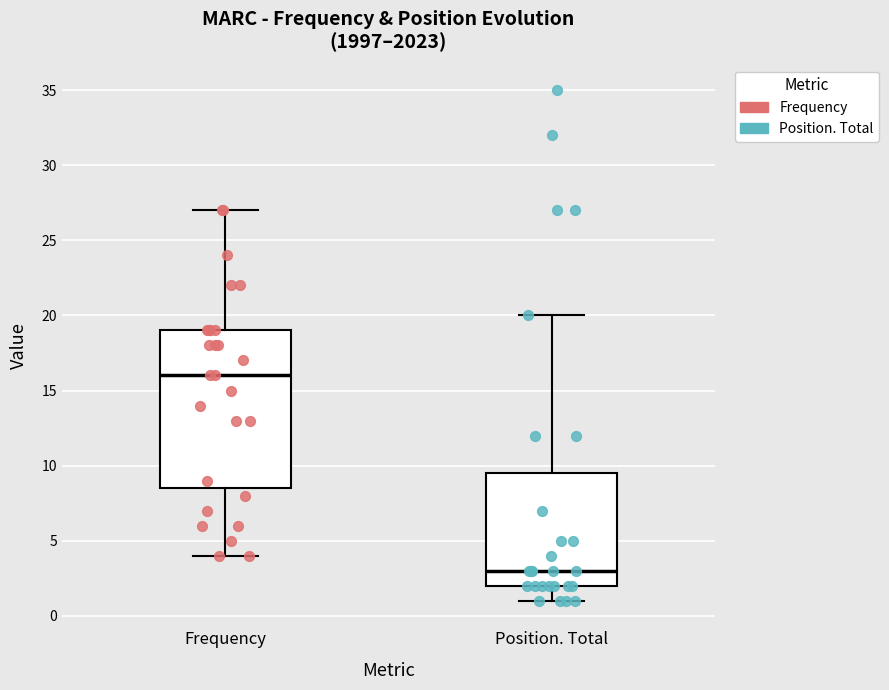

Where does the median line of the box for Position. Total sit on the y-axis? The values are not printed on the chart, so give them approximately, as read against the axis.

3.0